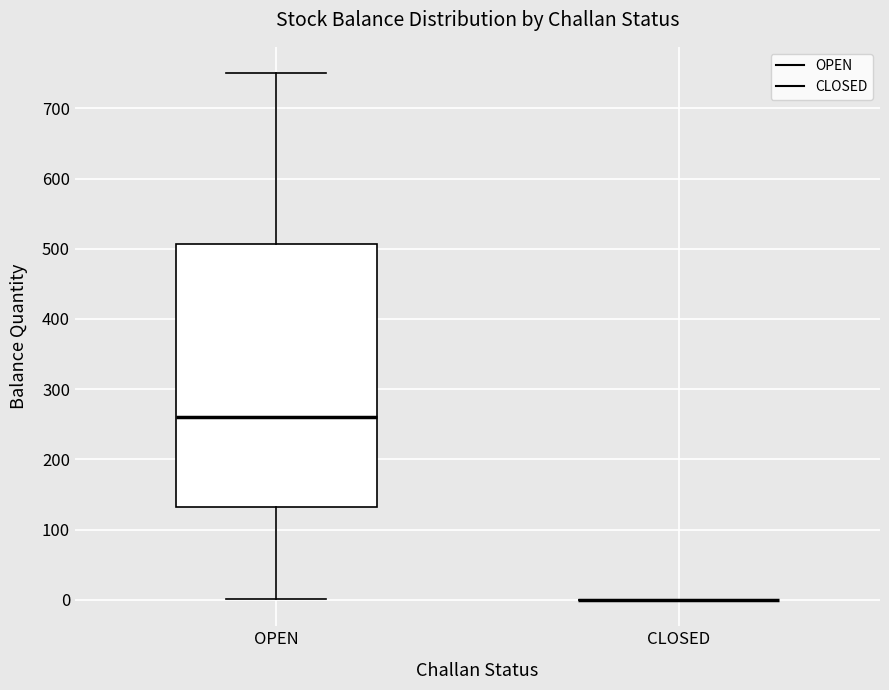

Which box is the tallest, from its lower edge to its upper edge?

OPEN